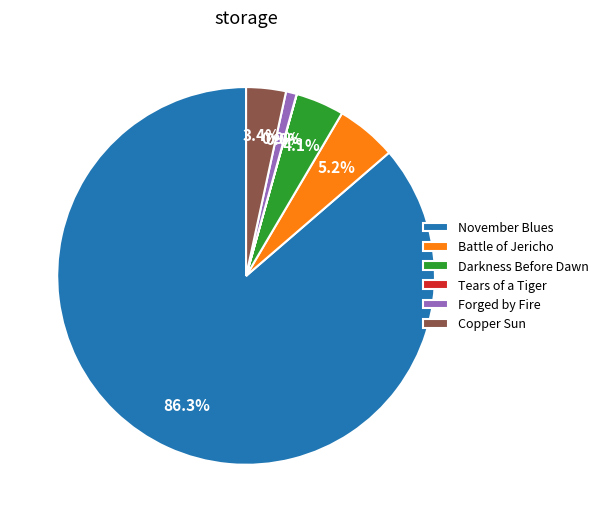

Does November Blues represent more than half of the total?

Yes